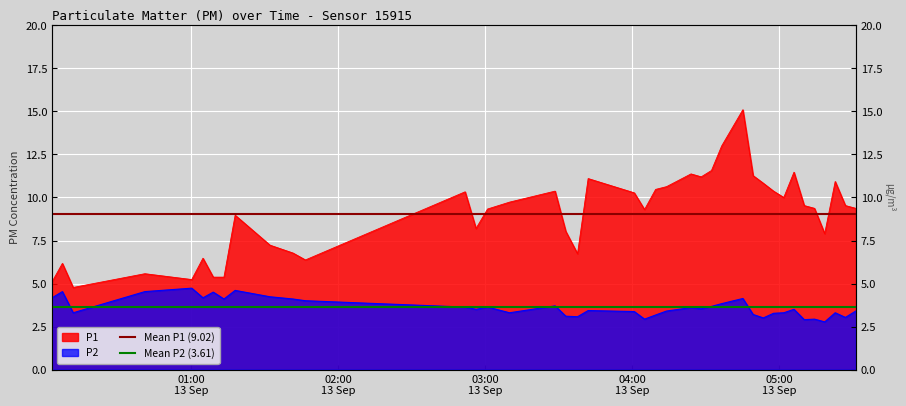

What is the sum of all Mean P2 (3.61) values?

7.2